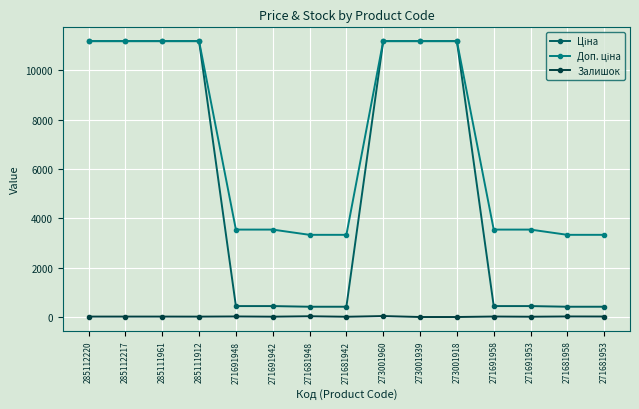

How many lines are shown in the chart?

3